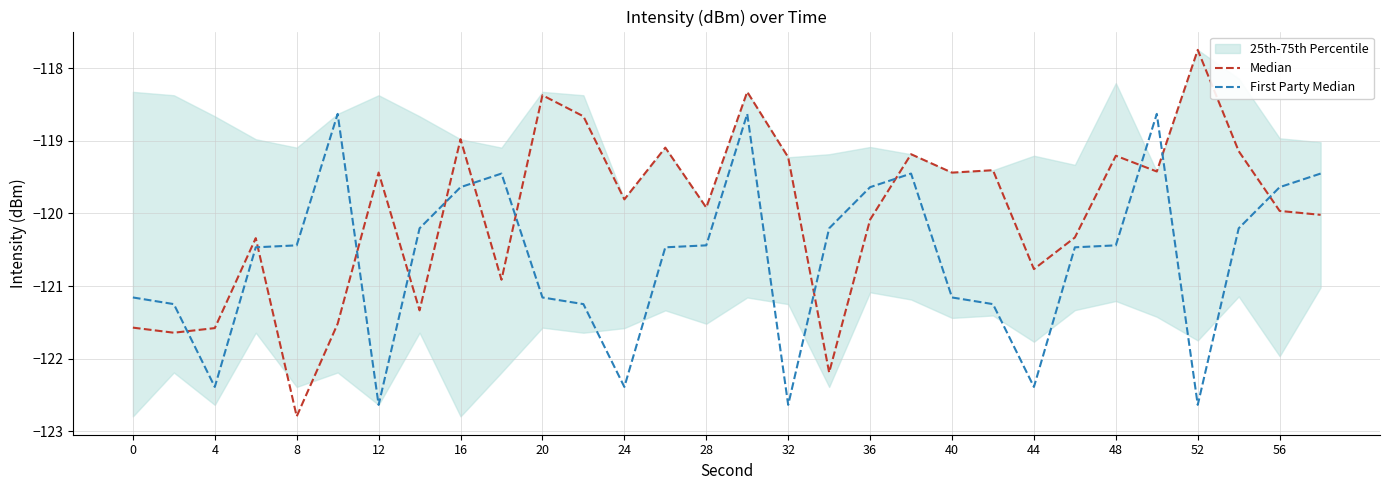

What is the total value across all series at 20?

-240.1